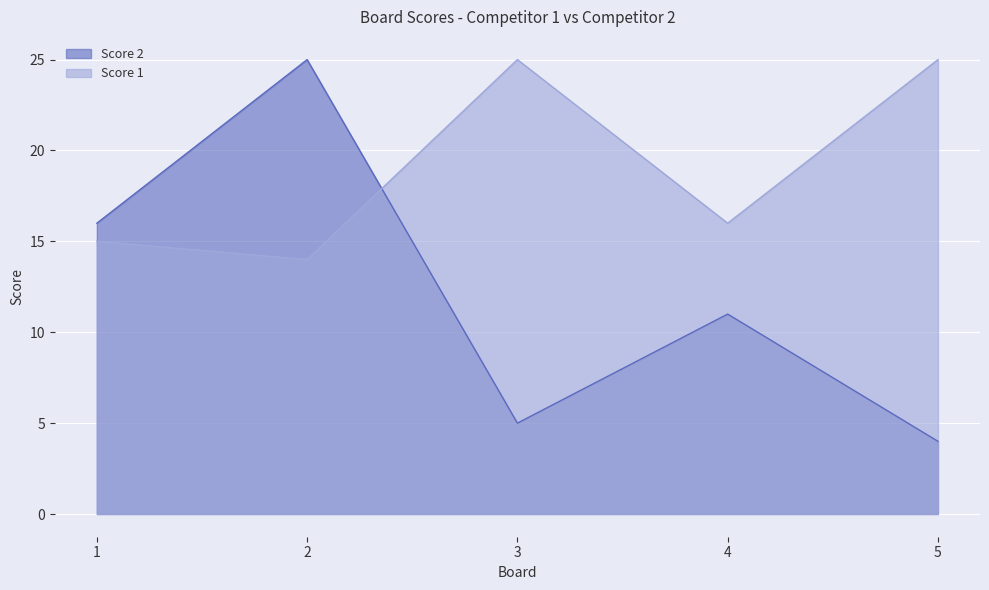

After their last crossing, which series has the higher values: Score 2 or Score 1?

Score 1